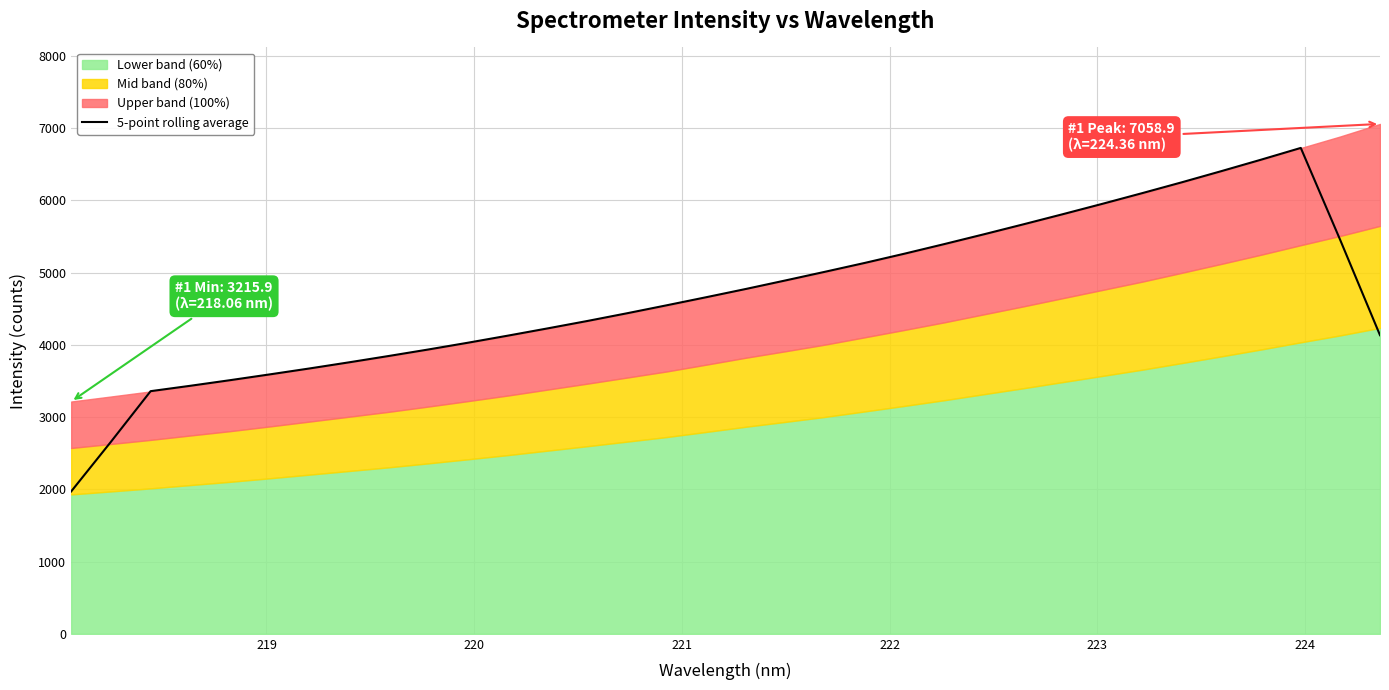

What is the maximum value for 5-point rolling average?

6726.7